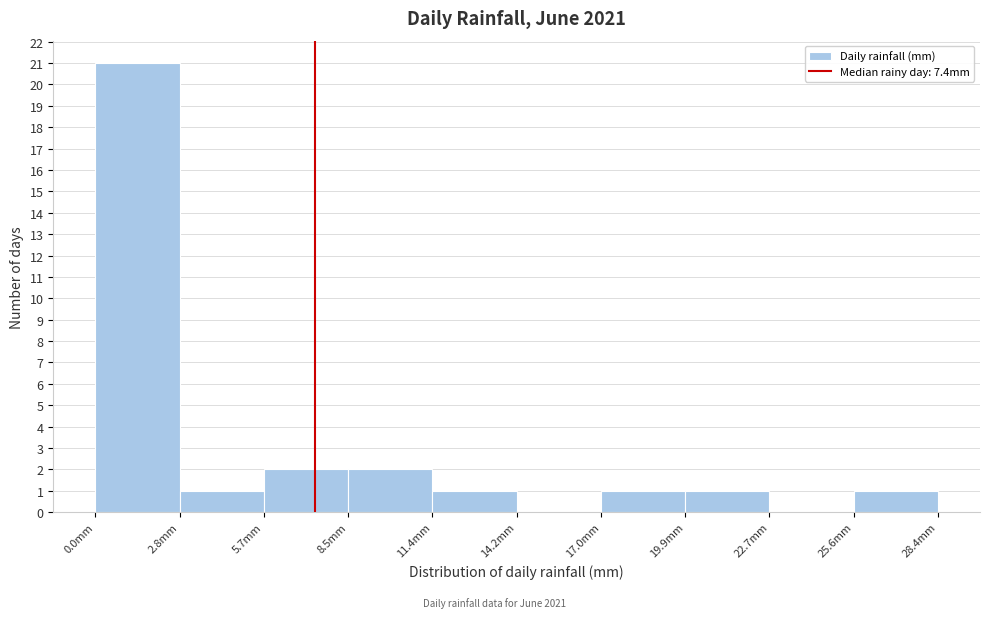

Reading left to right, list every bar in this chart as the range it spans on the x-axis followed by its height. Neither the bar edges nor the heights are printed on the chart, so give them approximately, as read against the axes.

0.0 to 3.0: 21
3.0 to 5.5: 1
5.5 to 8.5: 2
8.5 to 11.5: 2
11.5 to 14.0: 1
14.0 to 17.0: 0
17.0 to 20.0: 1
20.0 to 22.5: 1
22.5 to 25.5: 0
25.5 to 28.5: 1